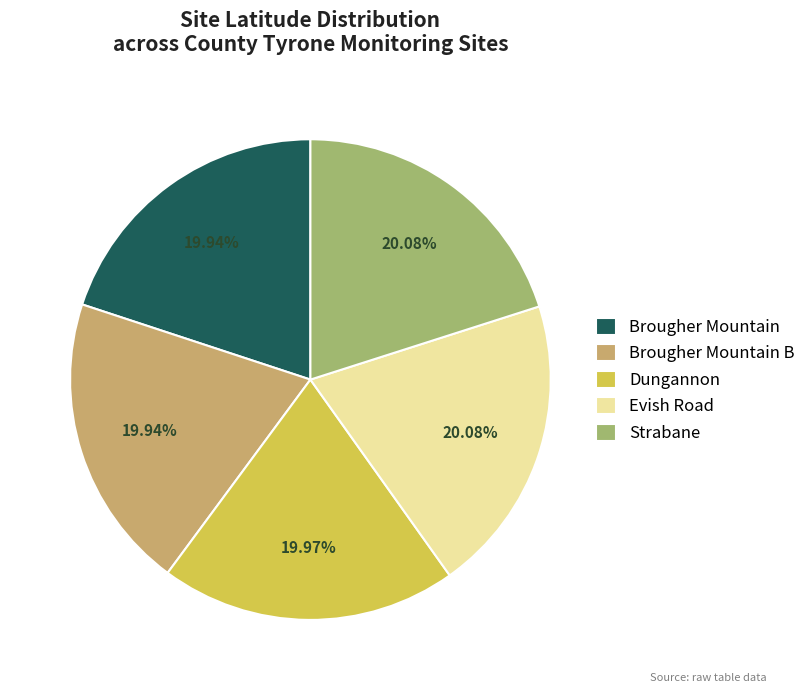

Is the sum of Evish Road and Brougher Mountain greater than half?

No